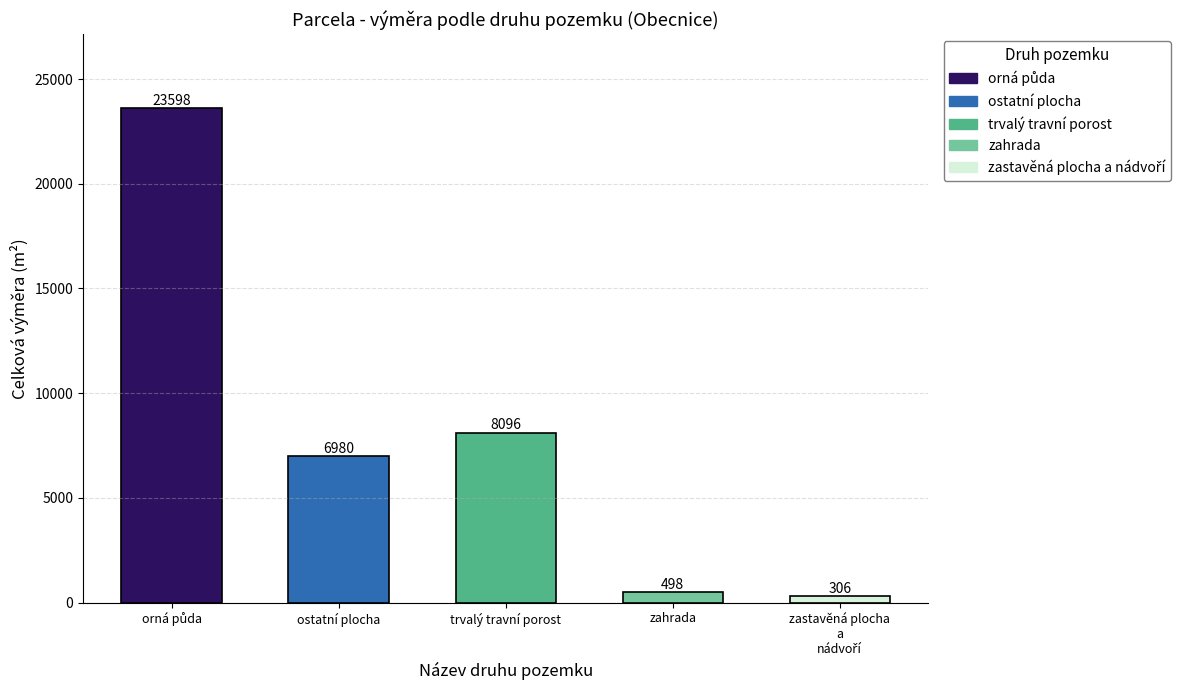

What is the minimum value shown in the chart?

306